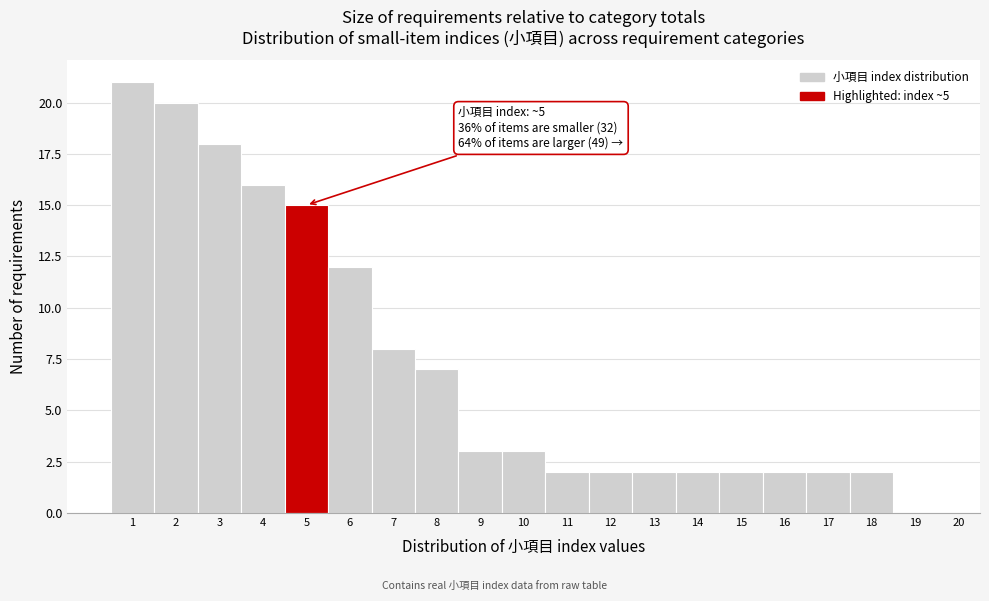

Reading left to right, transcribe all the data shown in this chart.

1=21	2=20	3=18	4=16	5=15	6=12	7=8	8=7	9=3	10=3	11=2	12=2	13=2	14=2	15=2	16=2	17=2	18=2	19=0	20=0